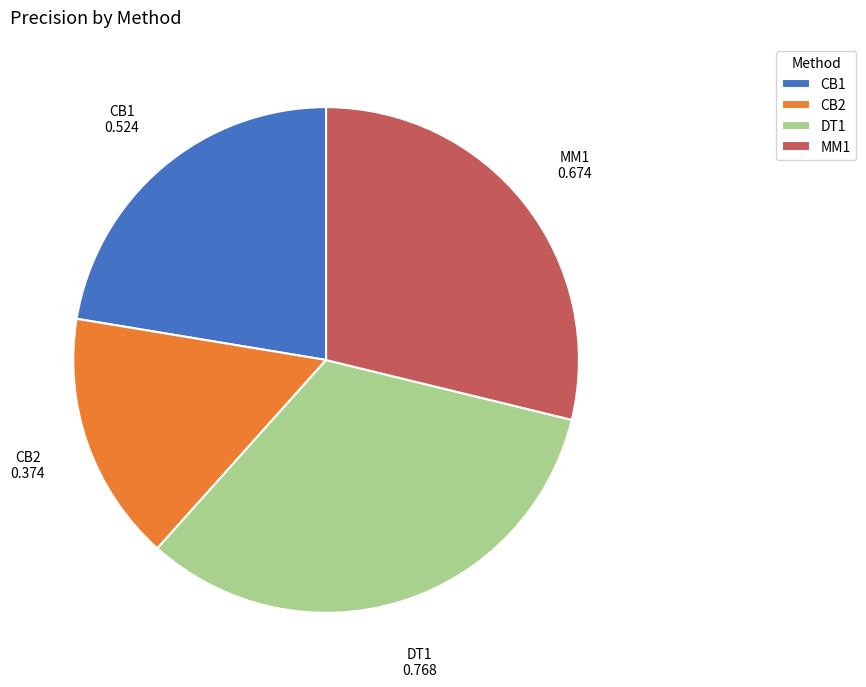

Is it true that DT1 is 33% of the pie?

True